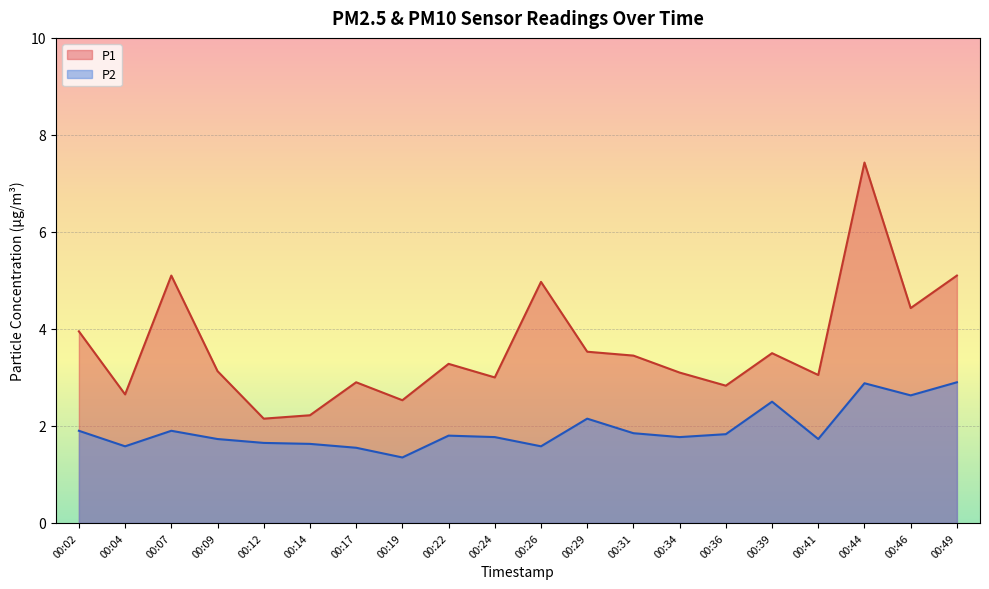

Which category has the highest value in the P1 series?

00:44